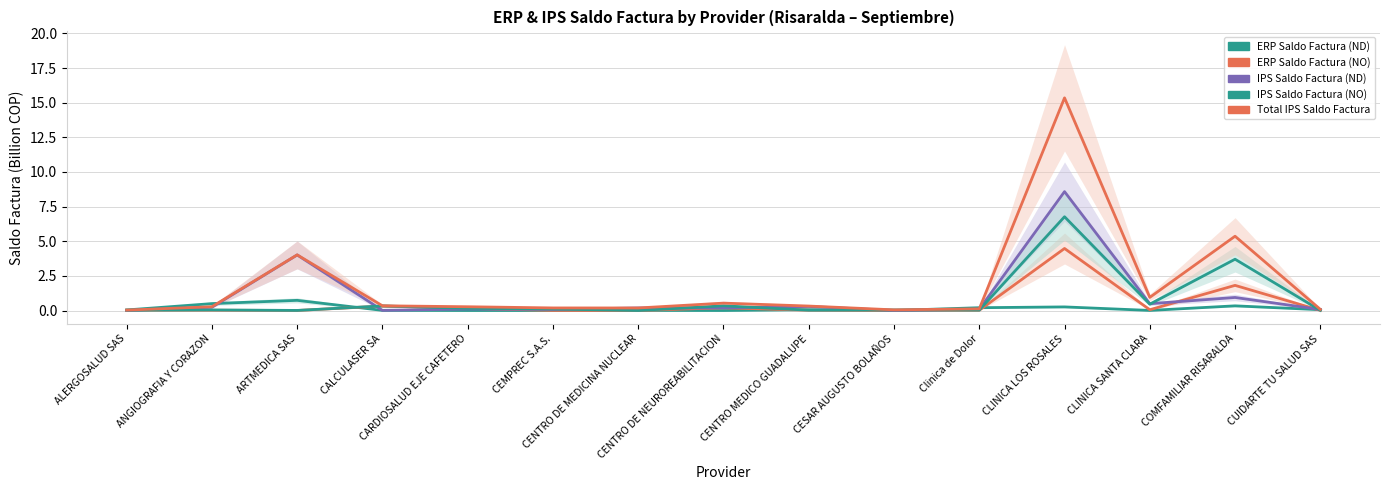

Which category has the lowest value in the Total IPS Saldo Factura series?

ALERGOSALUD SAS